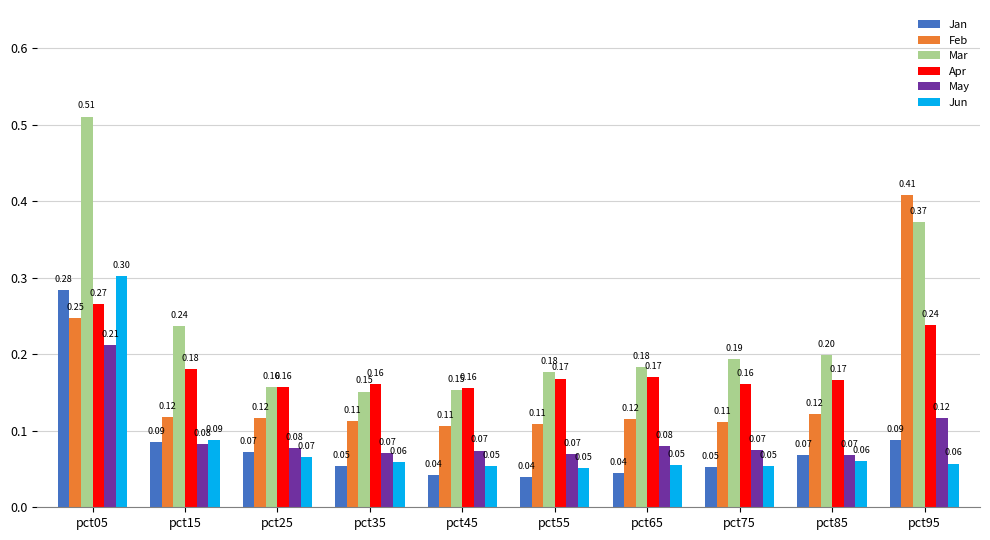

How many Jun values are between 0 and 1?

10